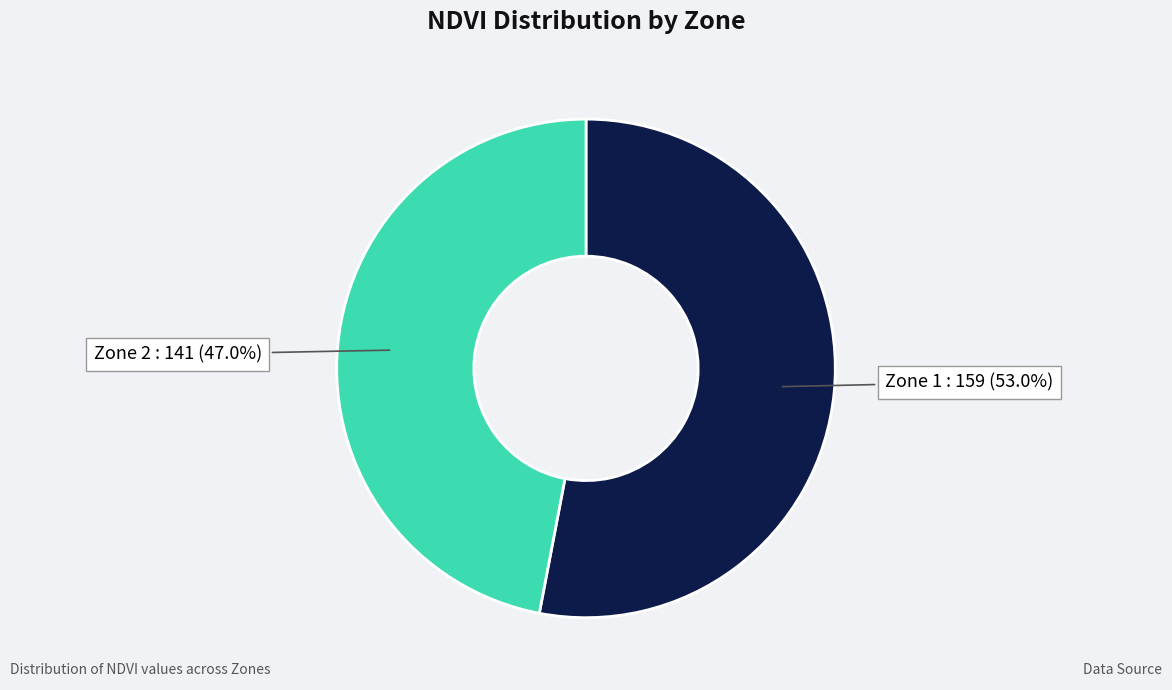

Approximately how many times larger is the value at Zone 2 compared to Zone 1?

0.9